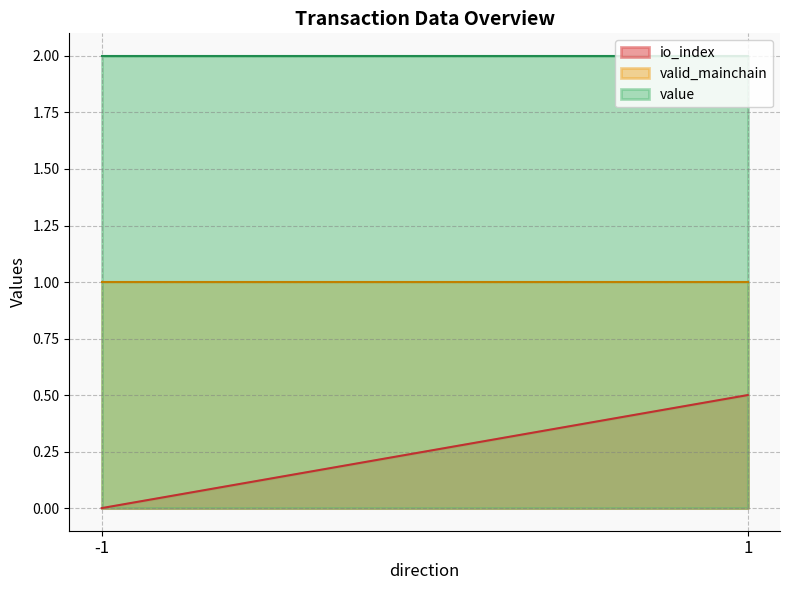

Rank the series by their maximum value, from lowest to highest.

io_index, valid_mainchain, value